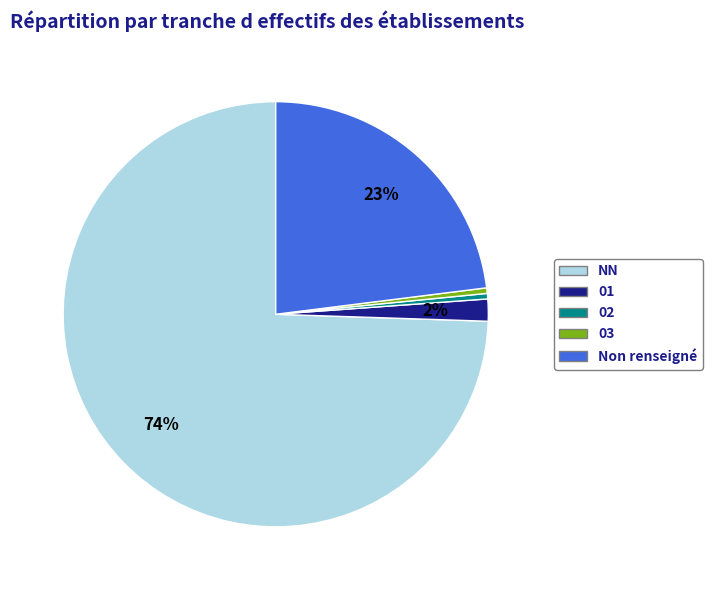

Does NN represent more than half of the total?

Yes